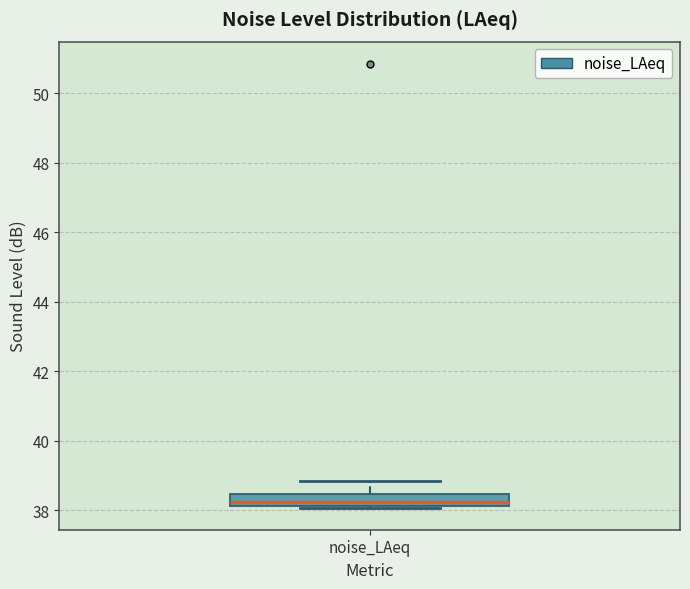

Read this box plot against the y-axis: the position of the median line, the range covered by the box, and the ends of both whiskers. The values are not printed on the chart, so give them approximately, as read against the axis.

median 38.2 (inside the box), box 38.2 to 38.4, whiskers 38.0 to 38.8